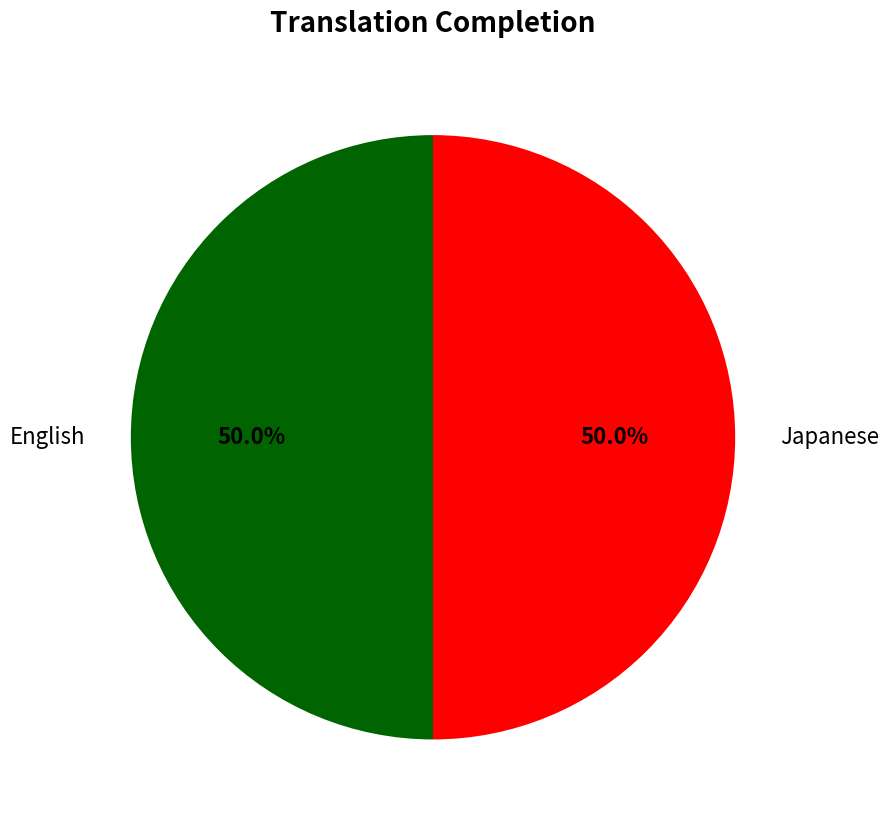

Is there a majority slice in this chart?

No